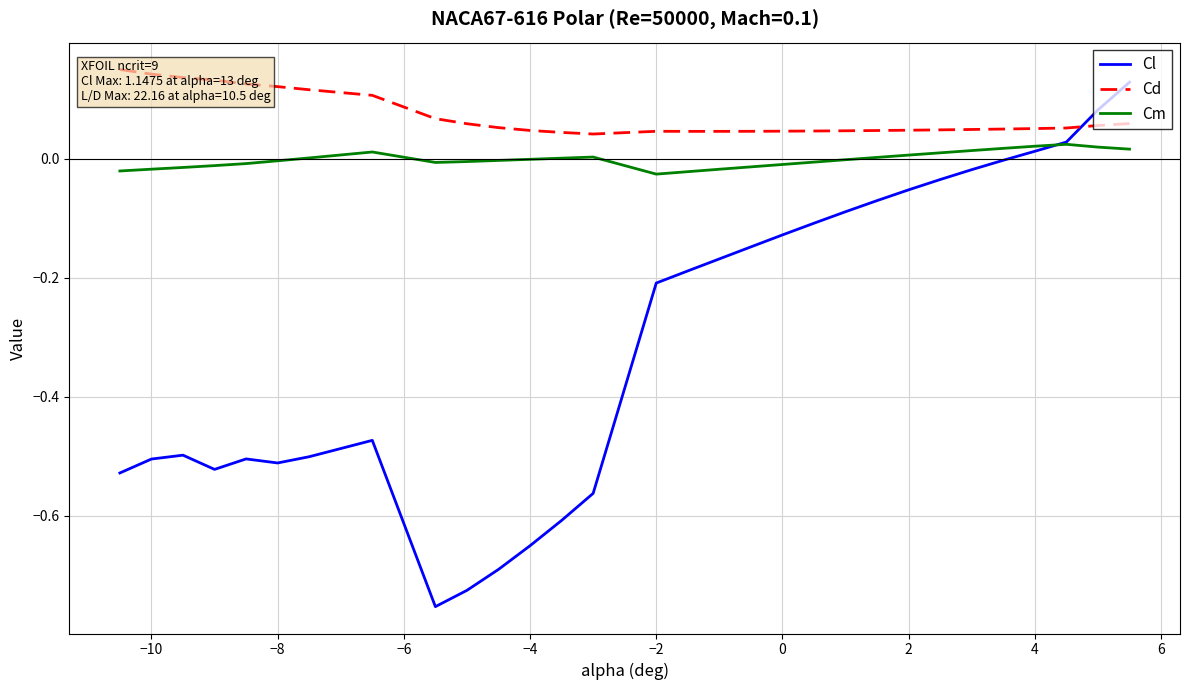

How many interior local valleys does the Cl series have?

3